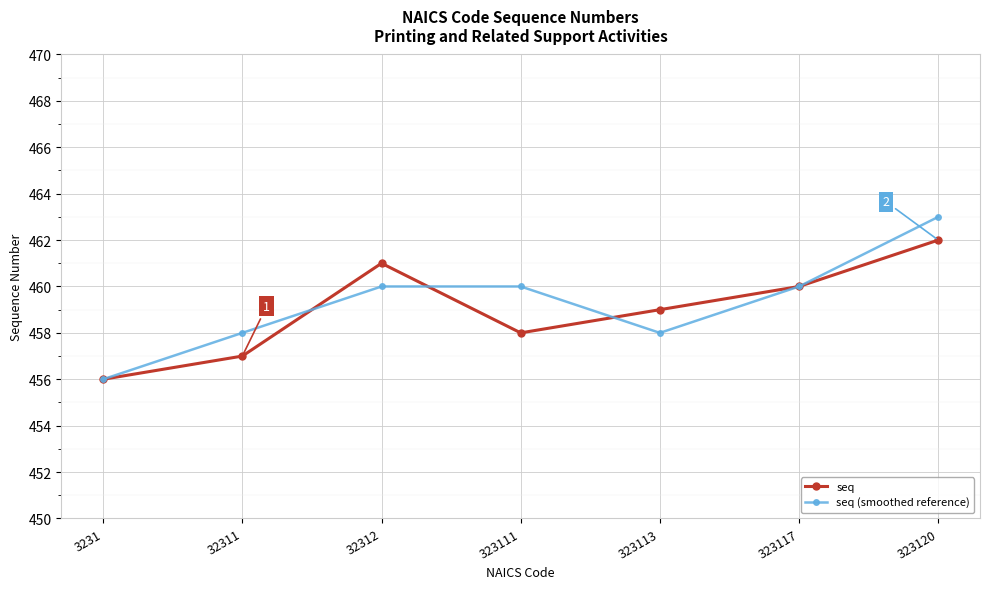

Reading left to right, transcribe all the data shown in this chart.

seq: 456	457	461	458	459	460	462
seq (smoothed reference): 456	458	460	460	458	460	463